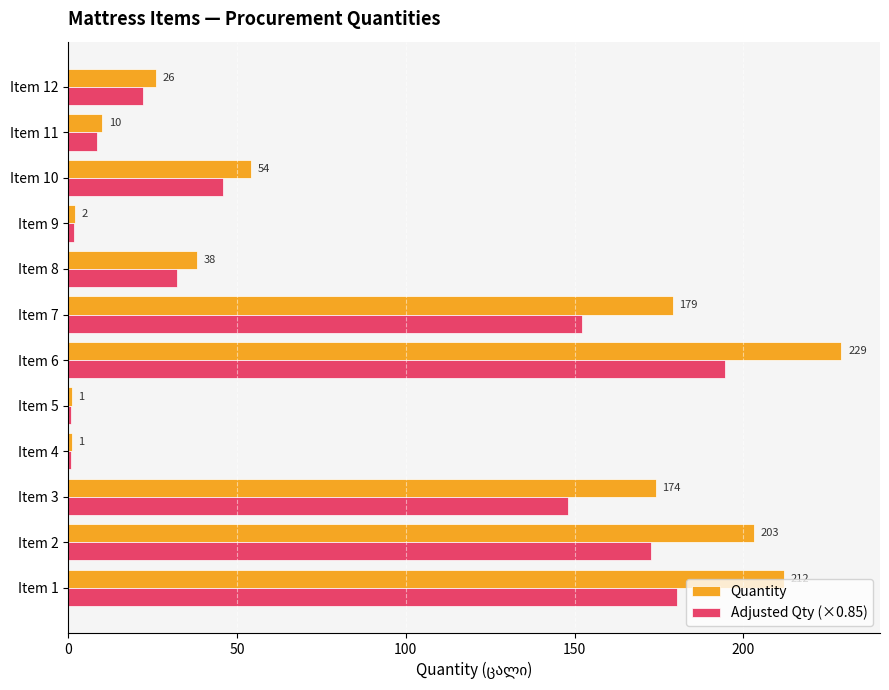

Is the value of Quantity at Item 4 greater than the value of Adjusted Qty (×0.85) at Item 11?

No